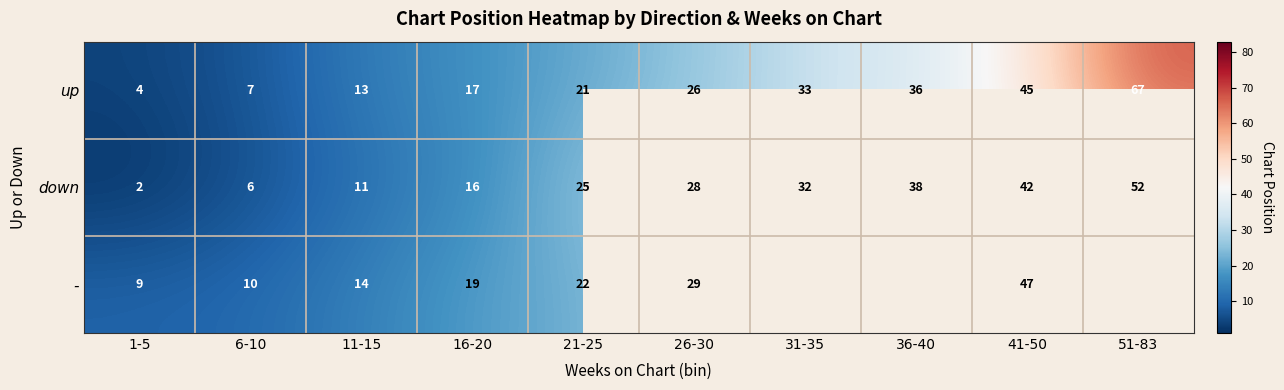

What value does the up series have at 16-20, to the nearest 10?

20